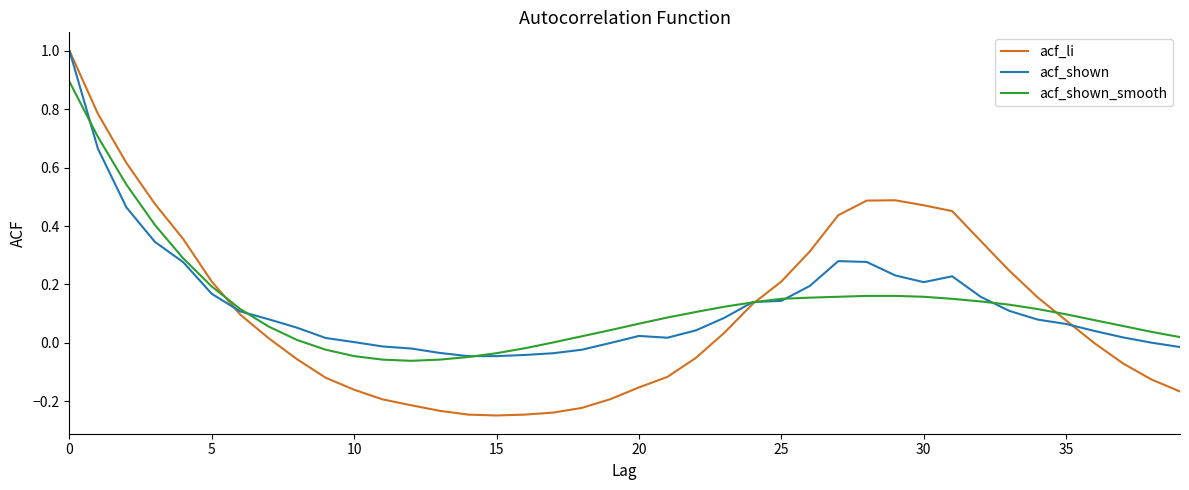

What is the total value across all series at 0?

2.9